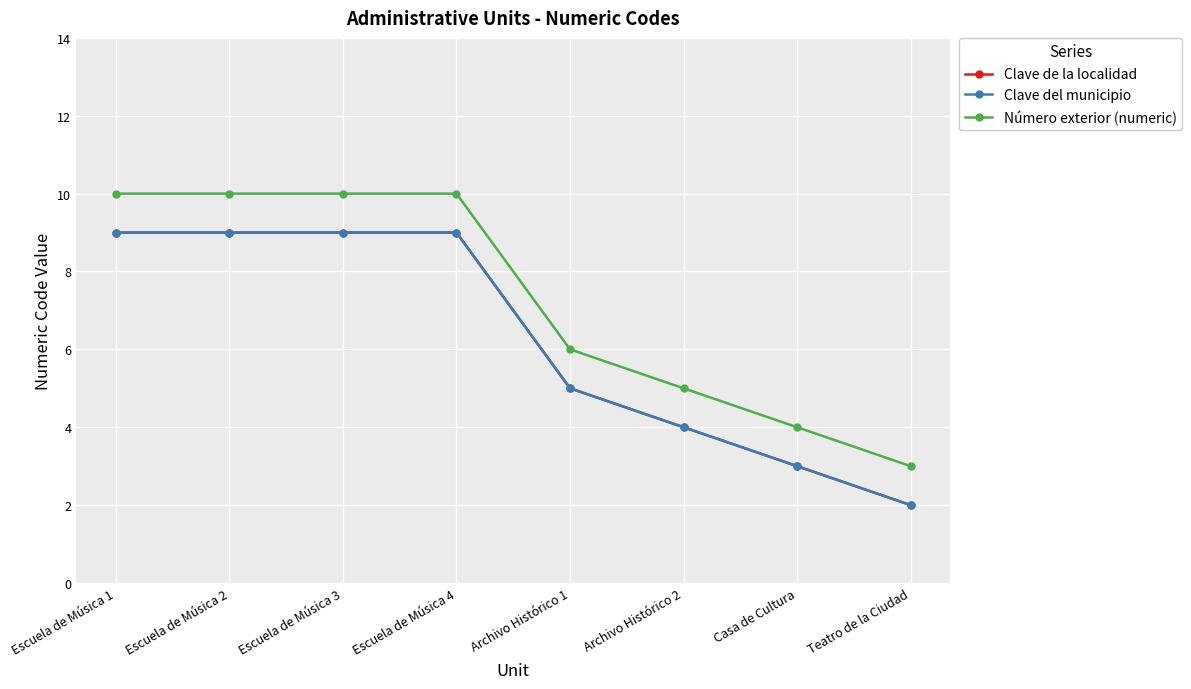

Does the chart have visible grid lines?

Yes